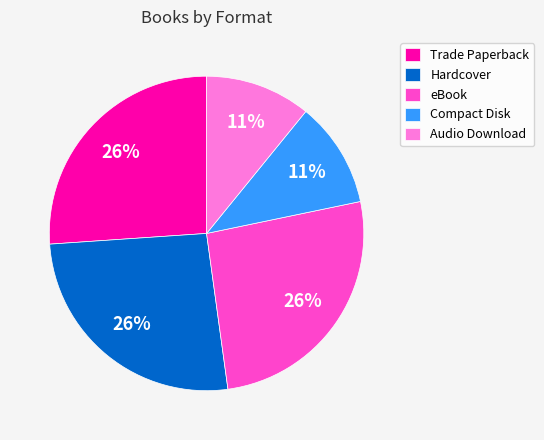

Combined, do Hardcover and Trade Paperback account for over 50%?

Yes